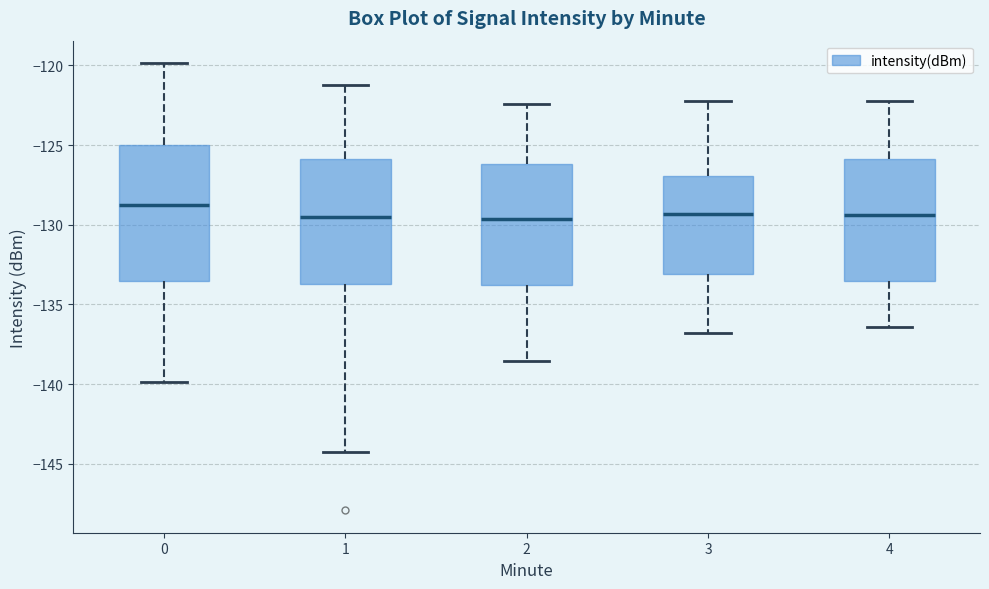

Which box is the tallest, from its lower edge to its upper edge?

0